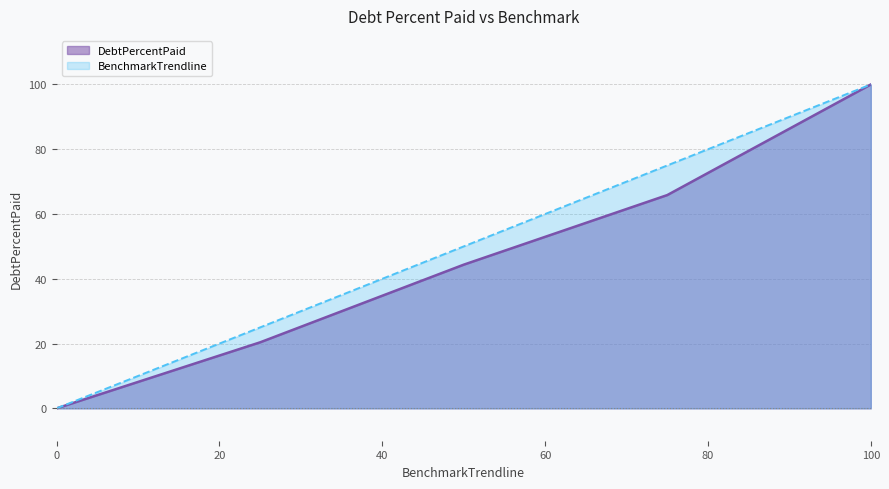

The DebtPercentPaid series shows 100.0 at 100. True or false?

True